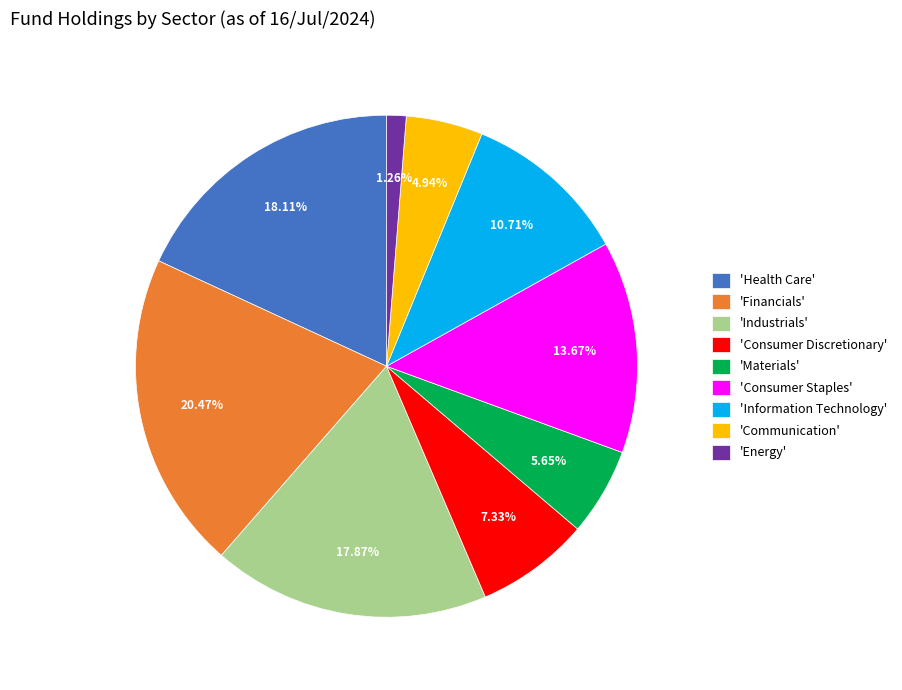

What is the largest slice in the pie chart?

'Financials'